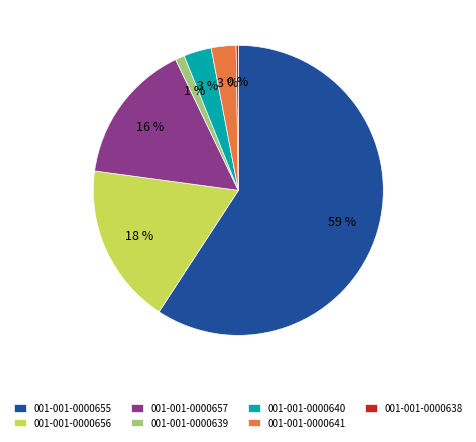

Is it true that 001-001-0000640 is 12% of the pie?

False